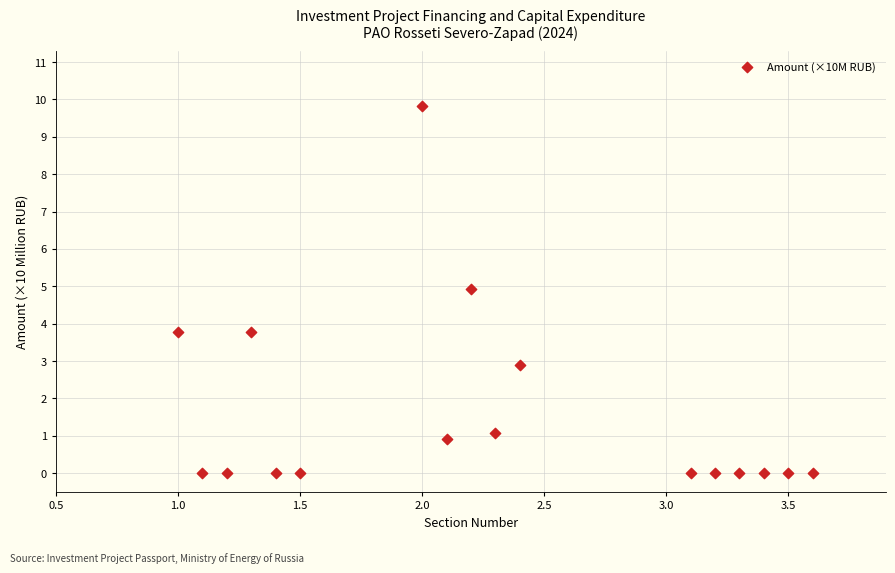

What is the range of Y values (max minus min)?

9.8